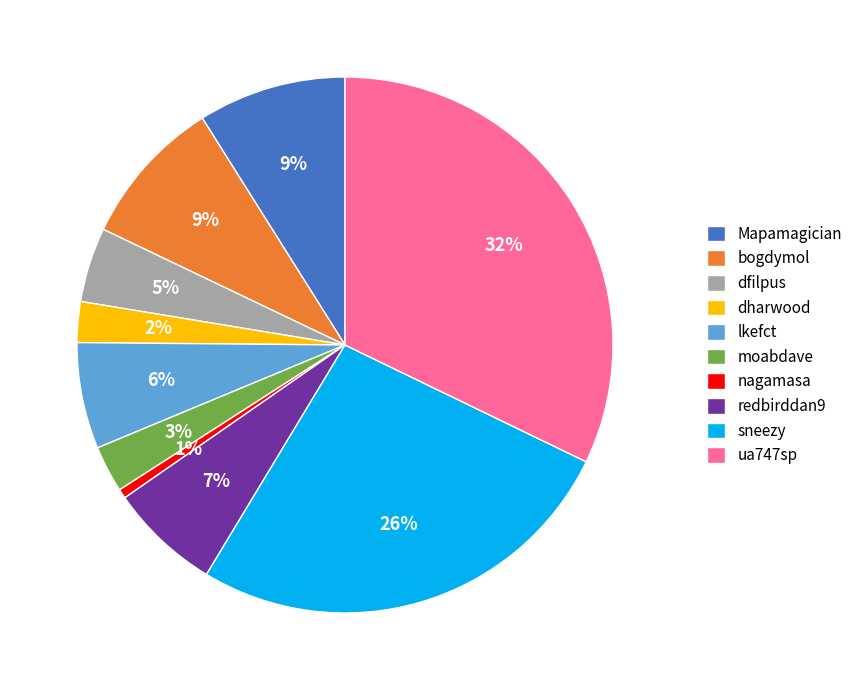

What percentage is the Mapamagician slice, to the nearest percent?

9%